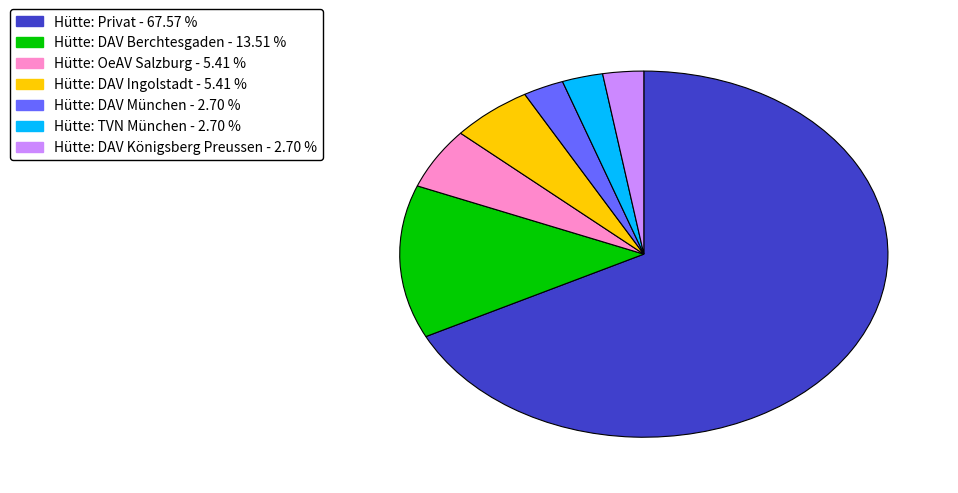

Does Hütte: DAV Ingolstadt represent more than half of the total?

No